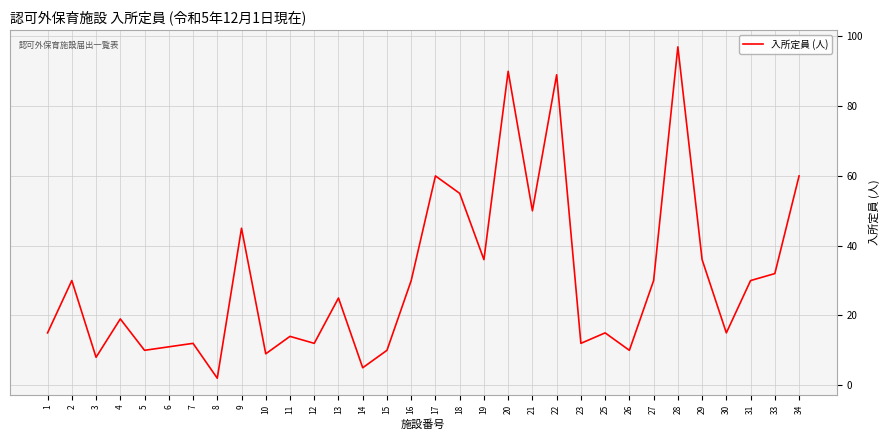

What is the ratio of the value at 7 to the value at 29?

0.3